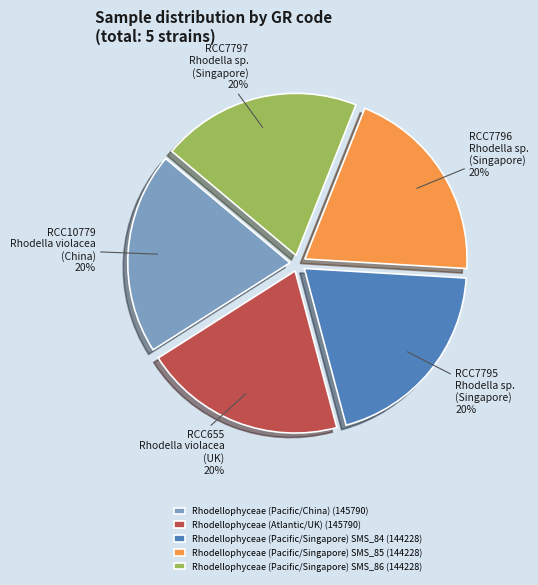

How many slices are in this pie chart?

5